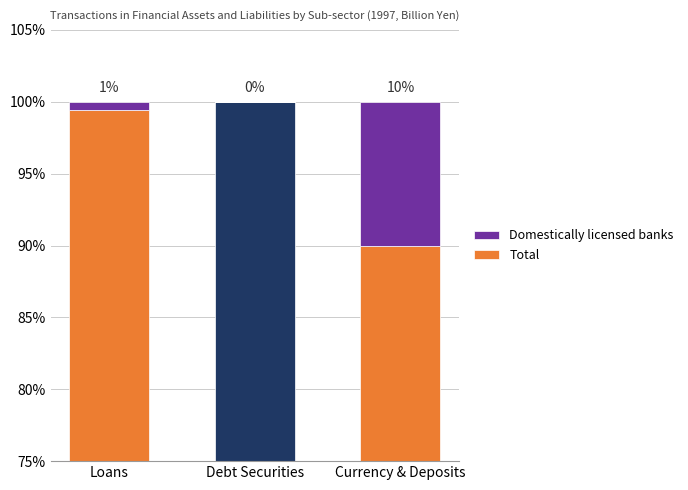

What is the sum of all Other financial intermediaries values?

123.9